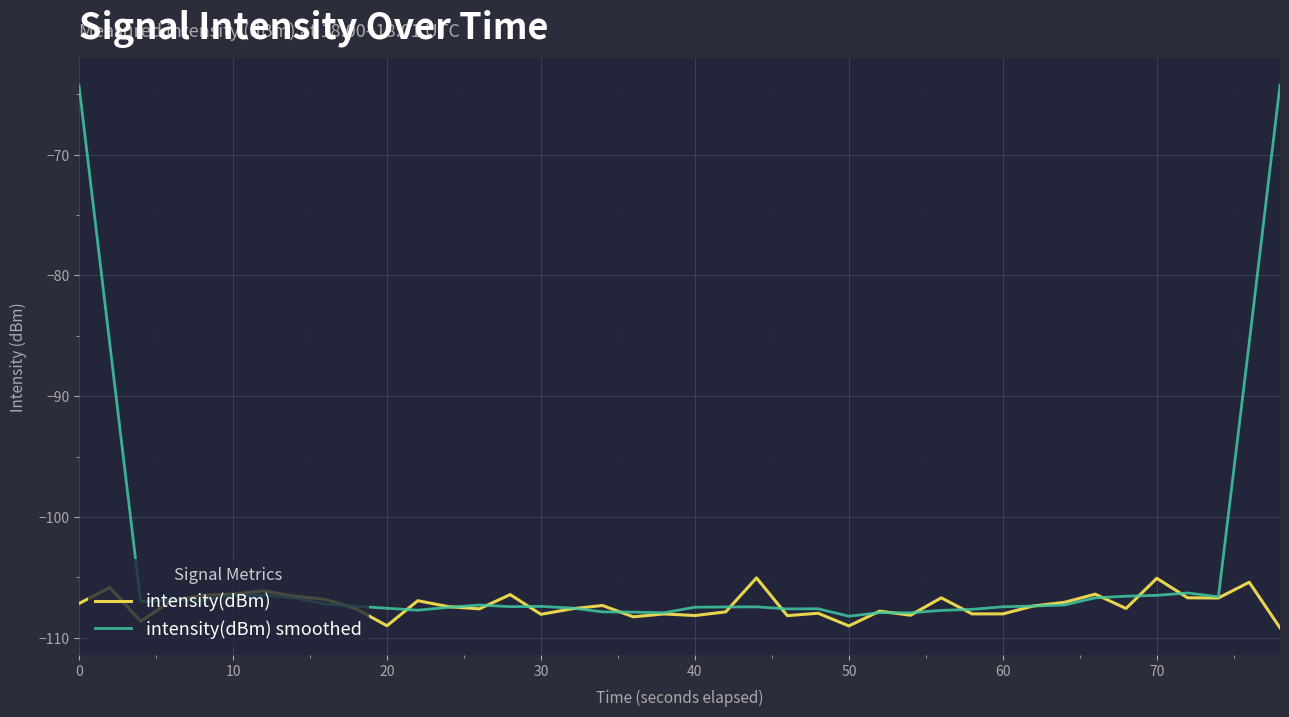

In intensity(dBm), how many points are lower than both neighbors (excluding endpoints)?

12